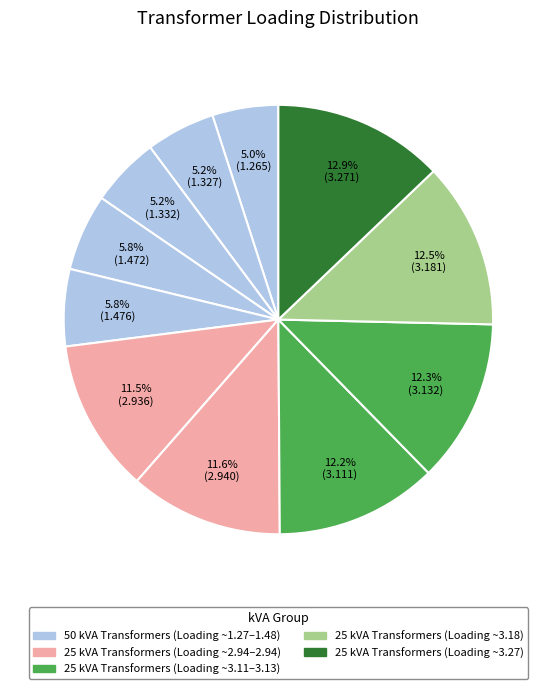

How many slices are in this pie chart?

11